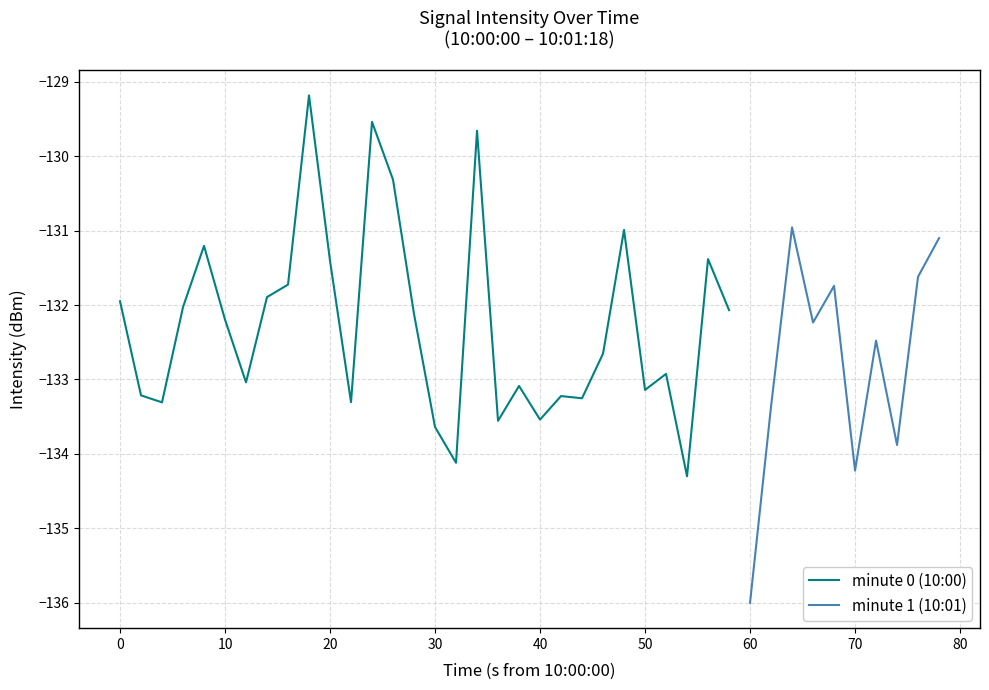

The chart shows a value of -133.9 at 37. True or false?

True